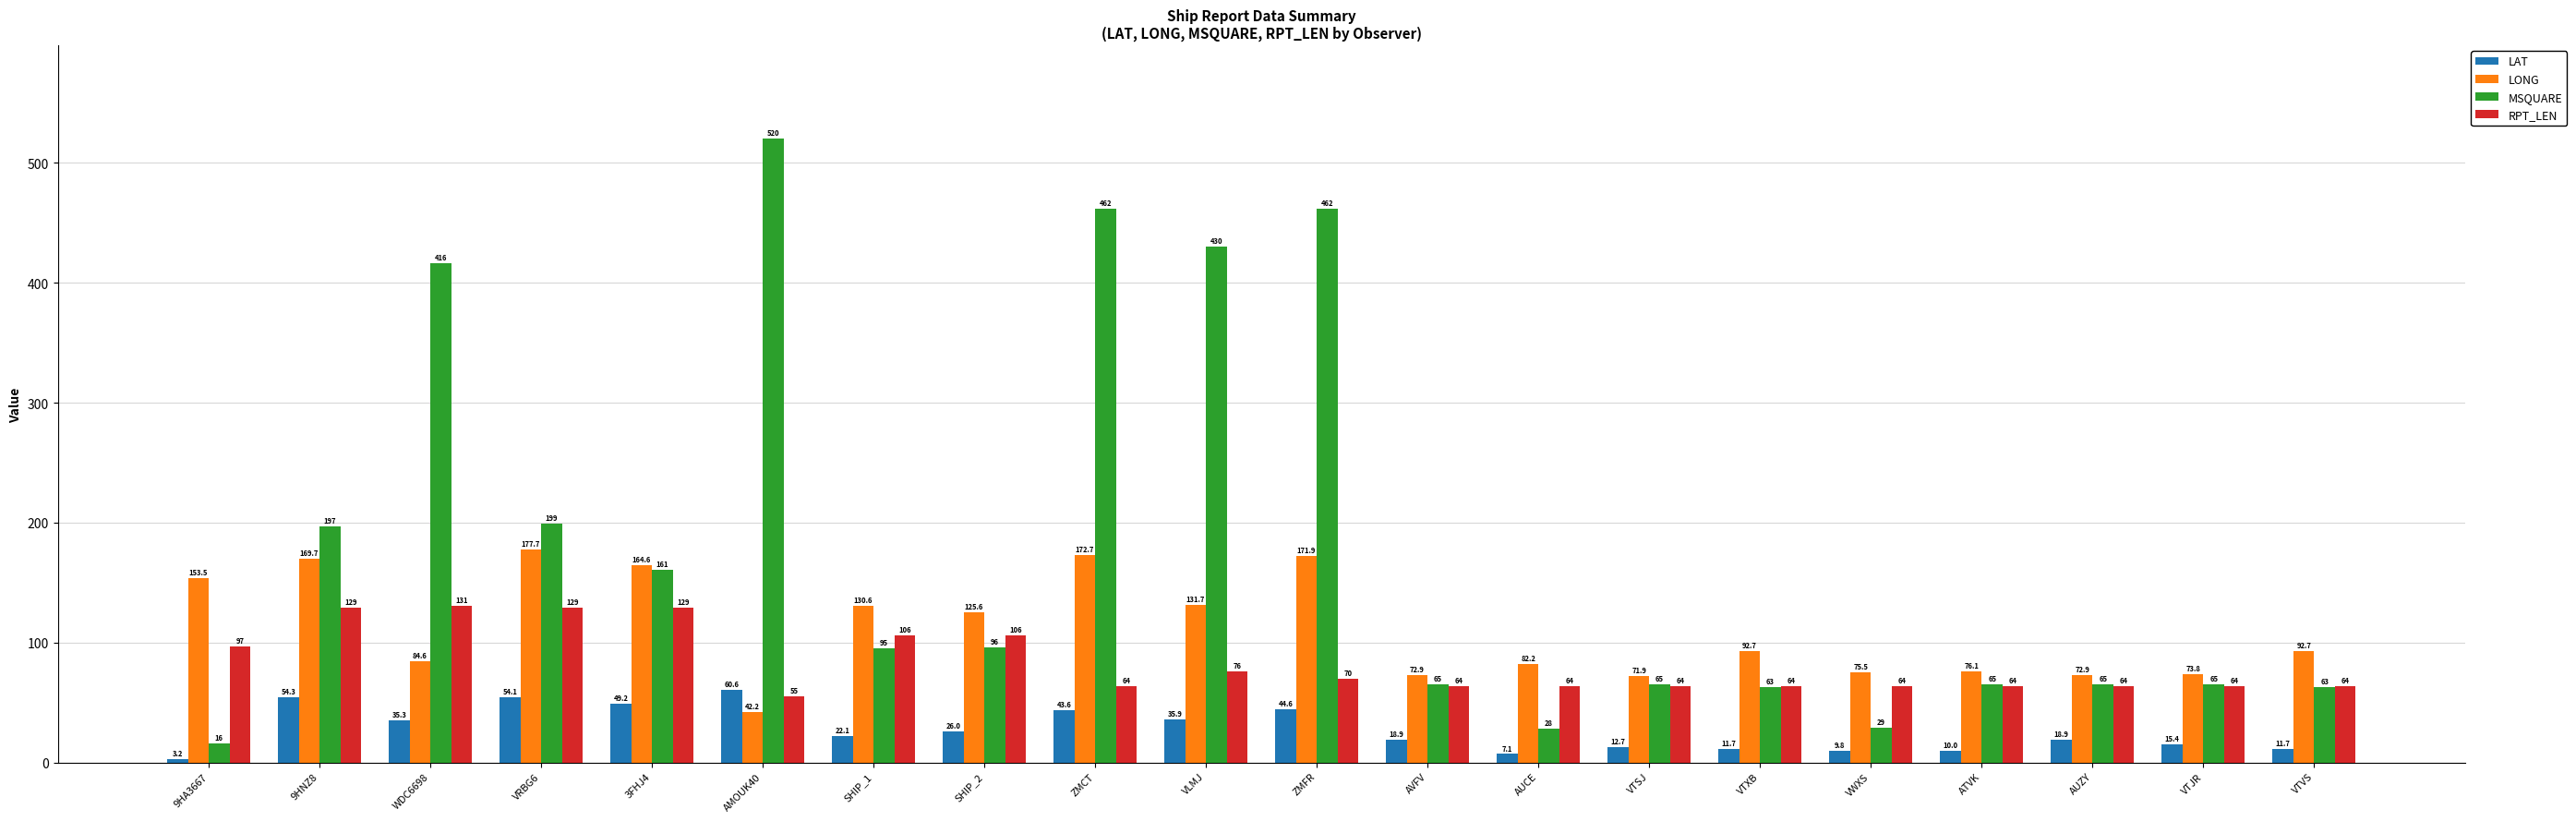

What is the value of the MSQUARE bar at the 10th from the left?

430.0